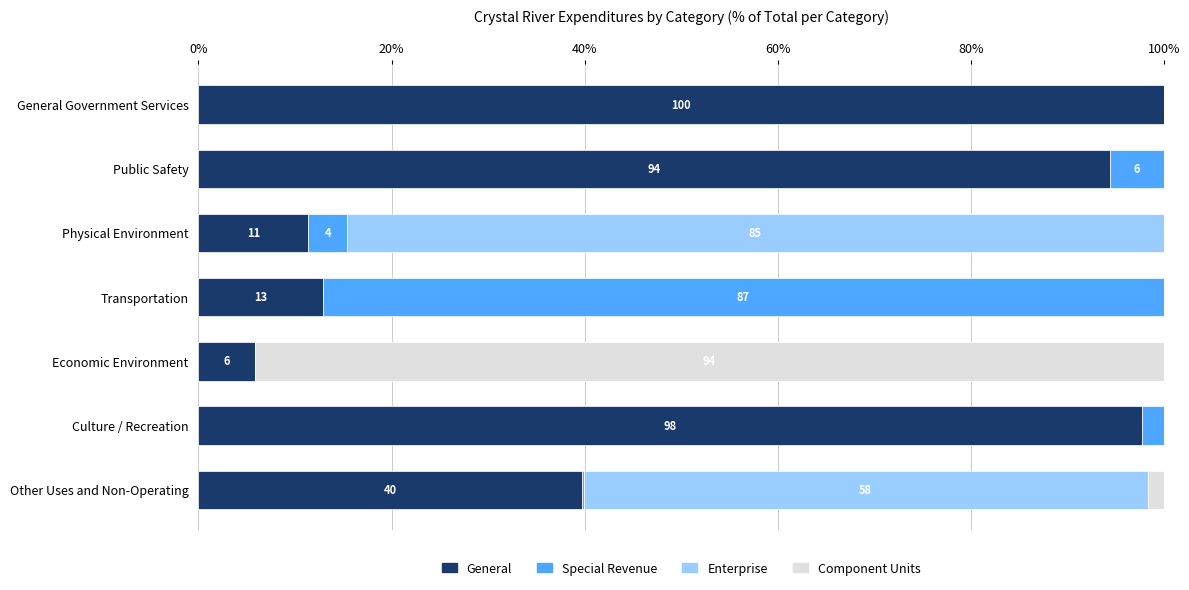

What is the maximum value for General?

100.0